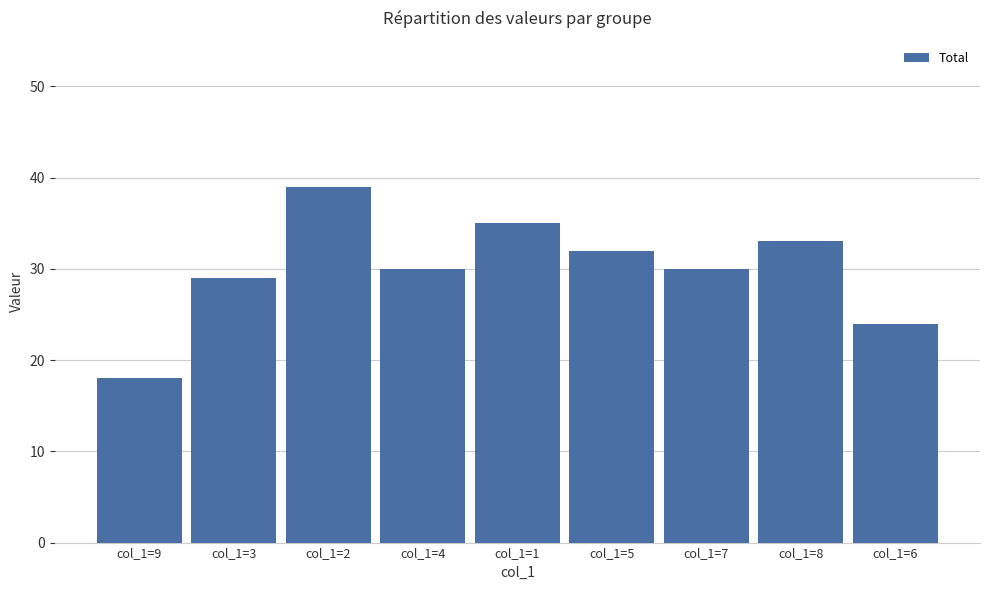

What position from the left is col_1=8?

8